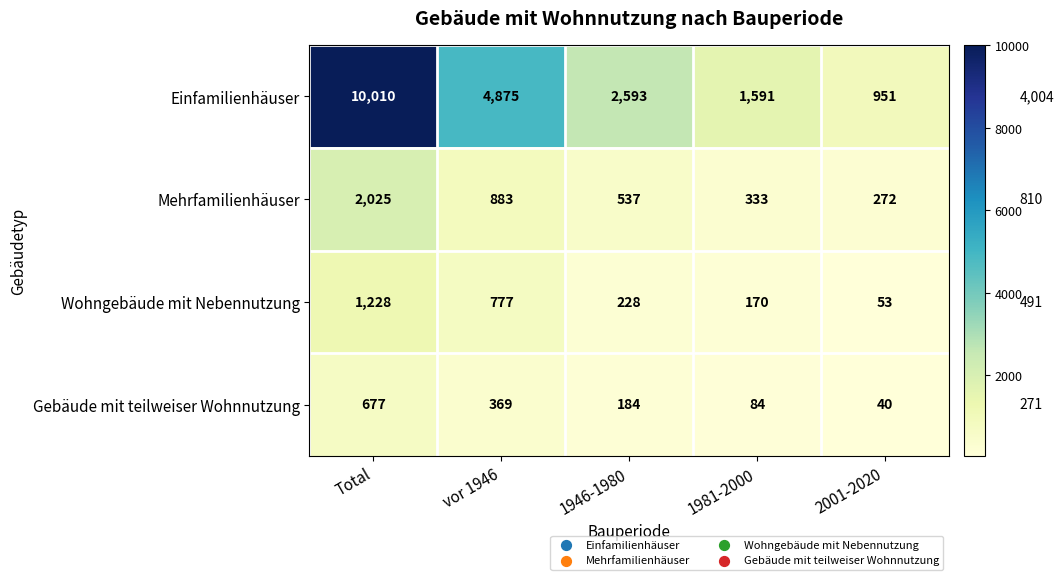

At which label does Wohngebäude mit Nebennutzung first exceed 228?

Total